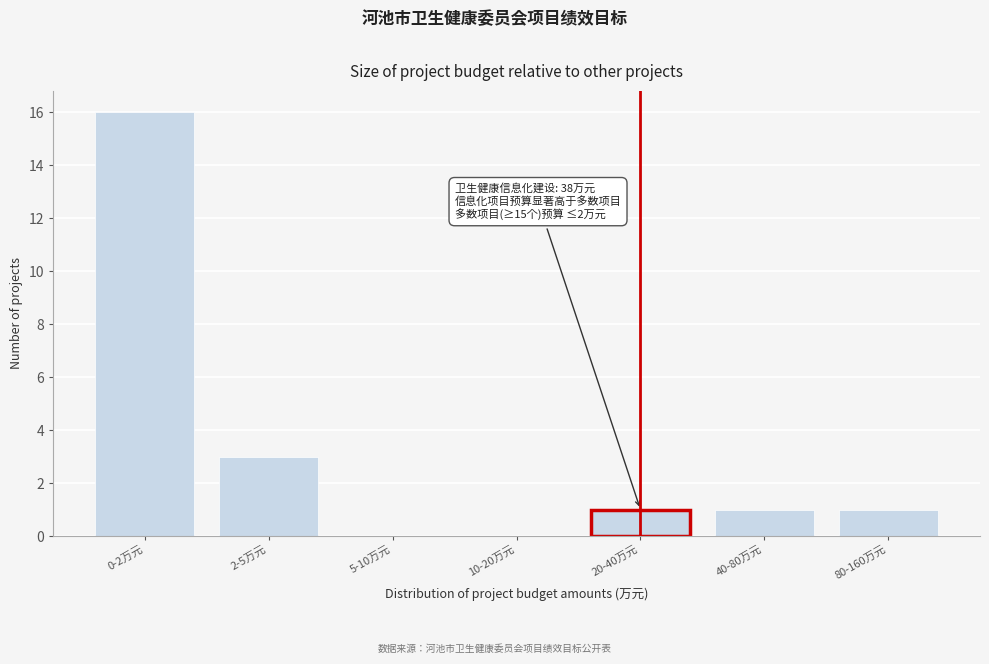

Reading left to right, transcribe all the data shown in this chart.

0-2万元=16	2-5万元=3	5-10万元=0	10-20万元=0	20-40万元=1	40-80万元=1	80-160万元=1